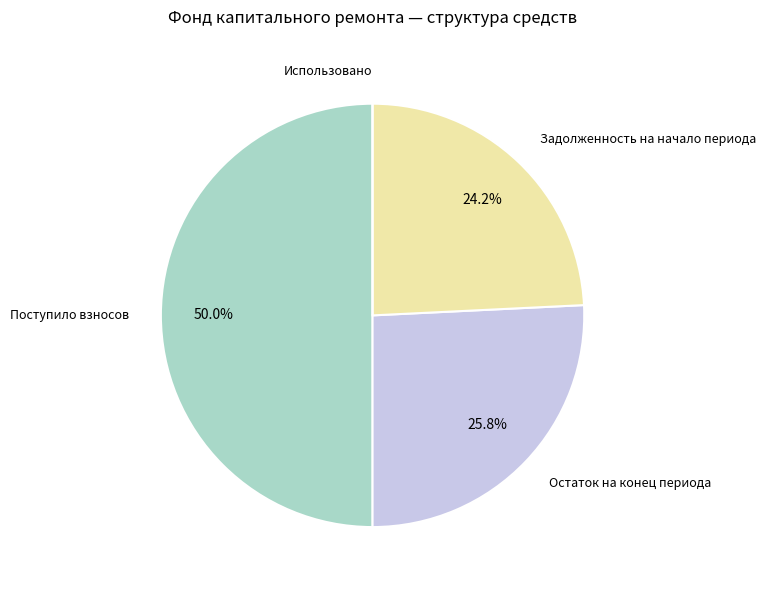

Rank the categories by value from lowest to highest.

Использовано, Задолженность на начало периода, Остаток на конец периода, Поступило взносов